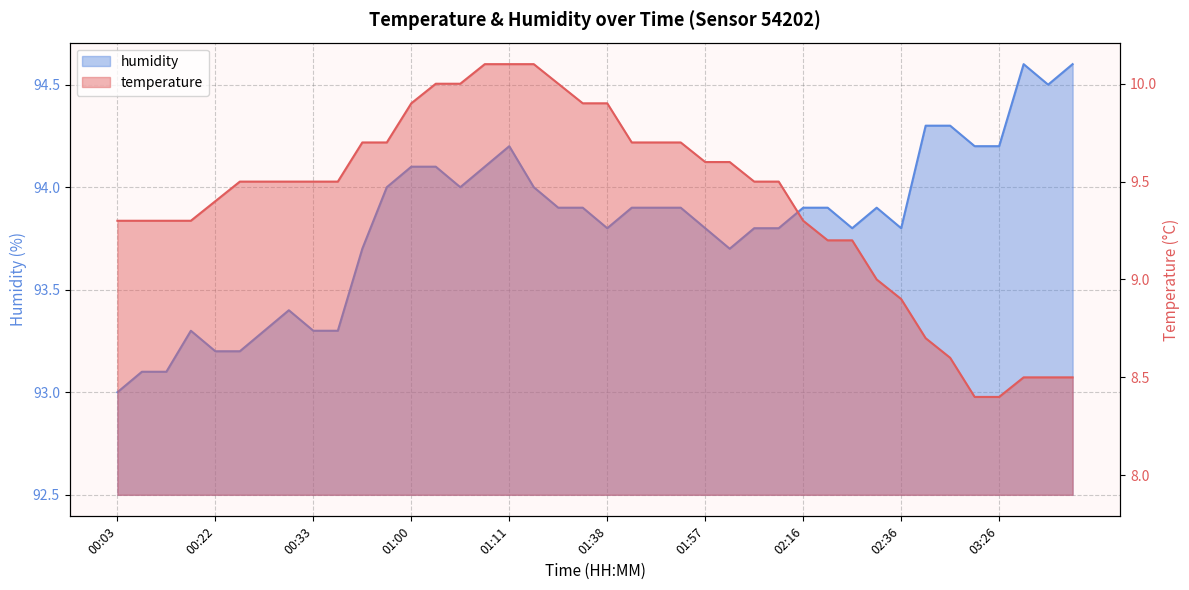

At which category is the sum across all series the highest?

01:11